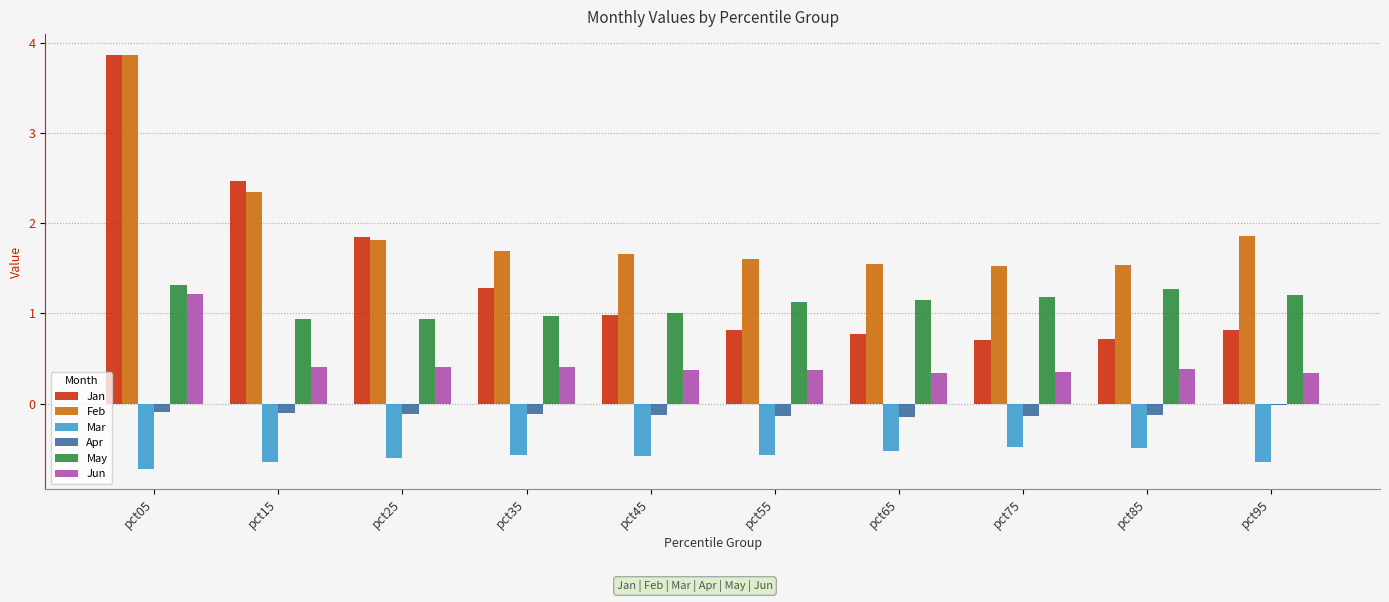

What is the maximum value for Feb?

3.9